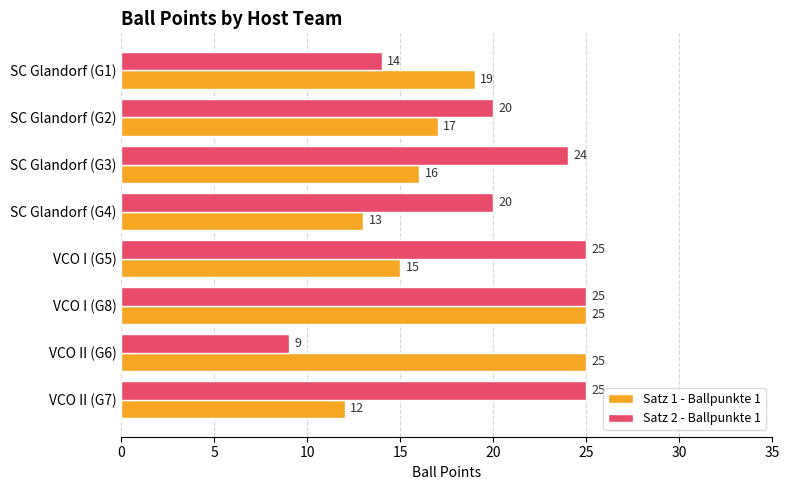

What is the difference between the maximum and minimum values in the Satz 2 - Ballpunkte 1 series?

16